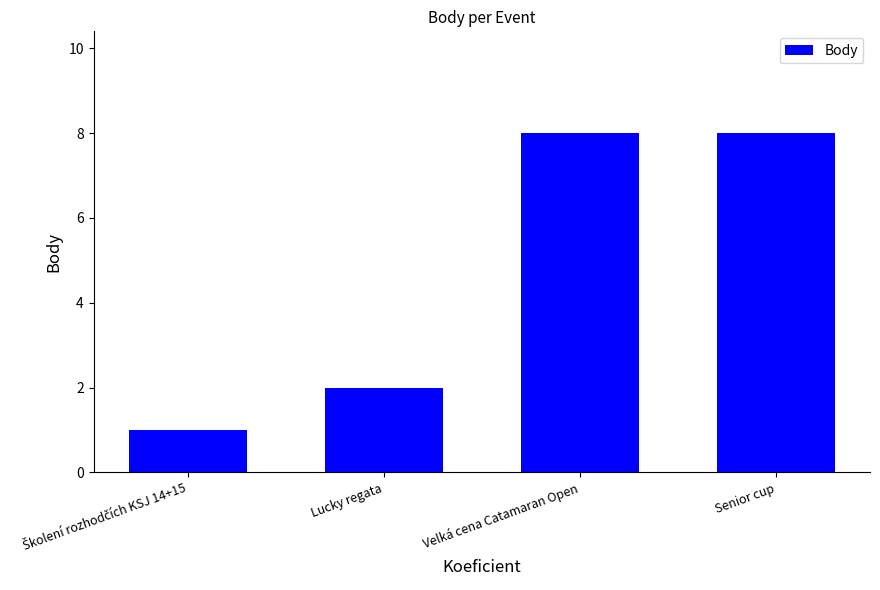

What is the maximum value shown in the chart?

8